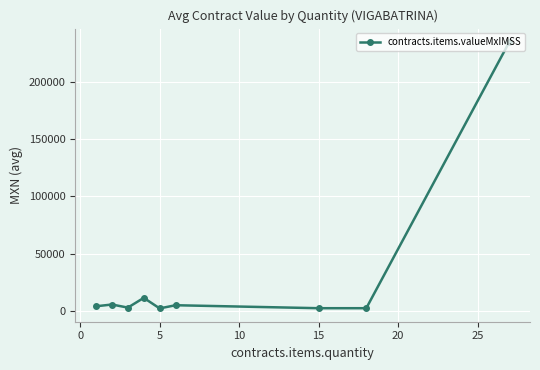

What is the greatest value displayed?

234912.2